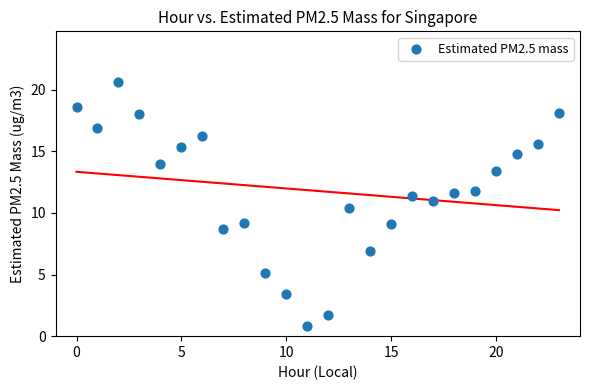

What is the range of Y values (max minus min)?

19.8